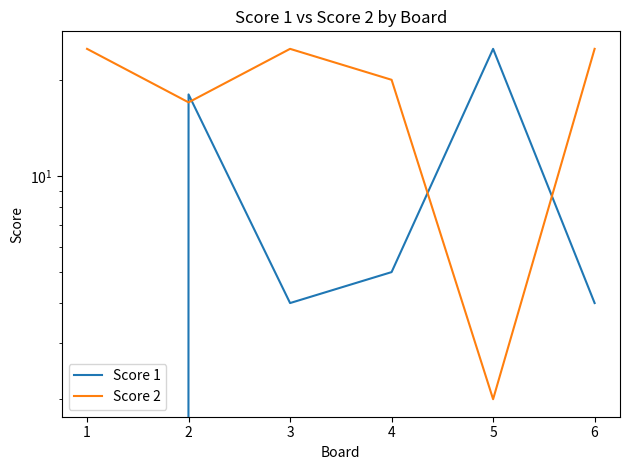

How many values in the Score 1 series exceed 5?

2